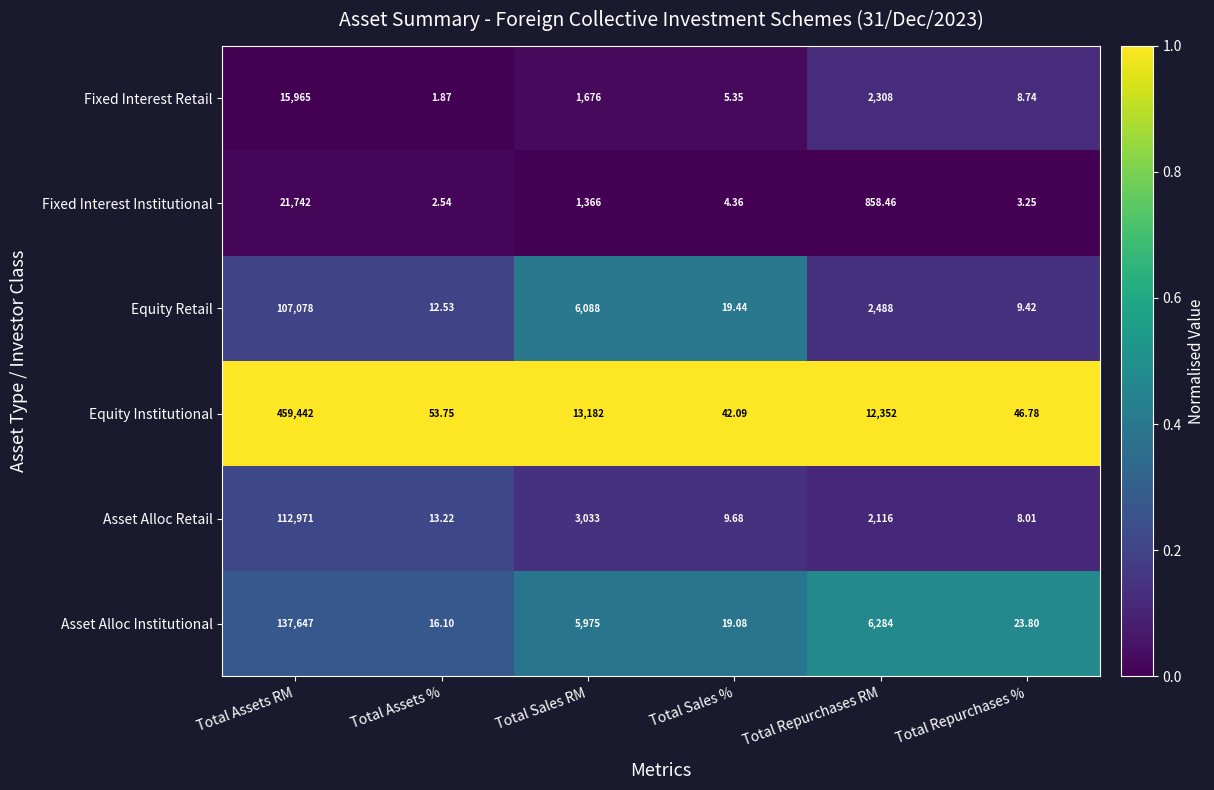

Which label corresponds to the smallest value in the chart?

Total Assets %